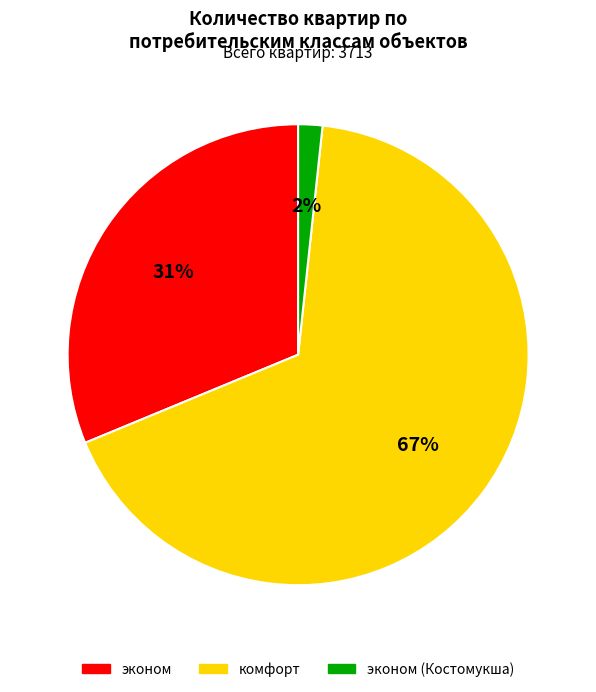

Does any single category account for the majority?

Yes